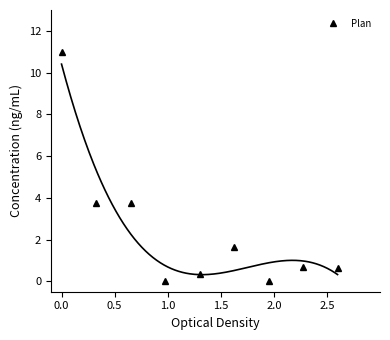

How many data points does each series have?

9